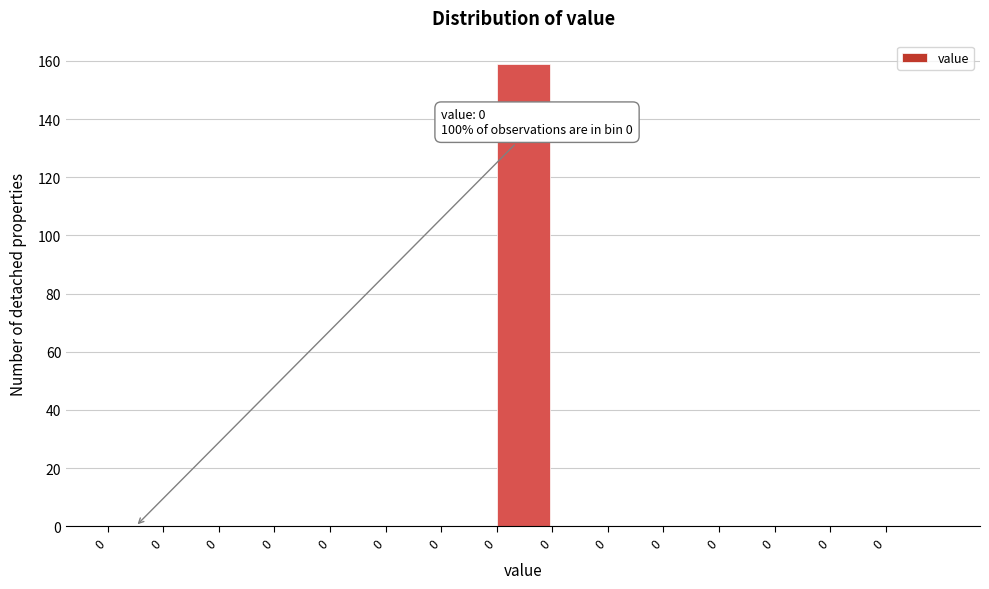

Are the bars horizontal?

No